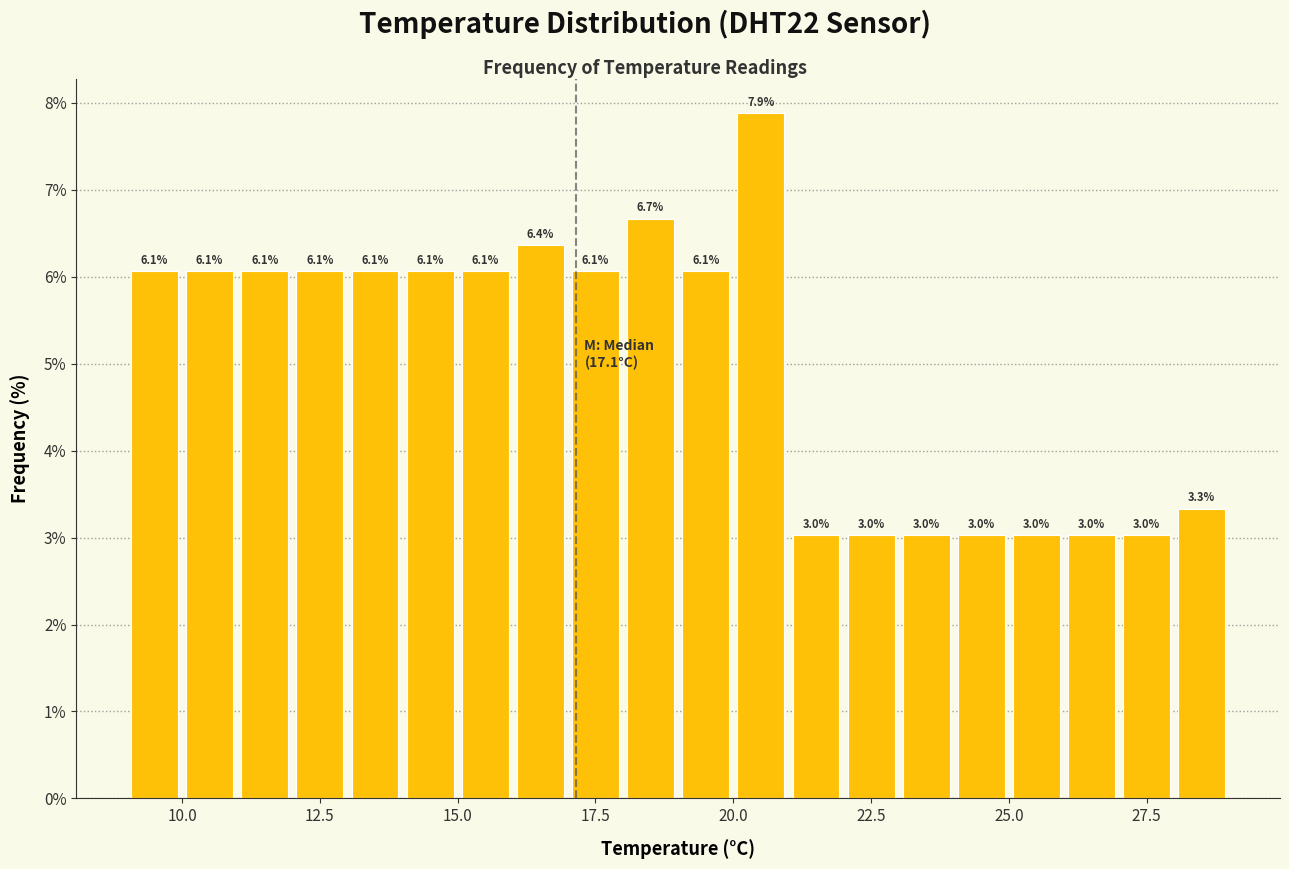

Read against the x-axis, roughly where is the centre of the tallest bar?

20.5